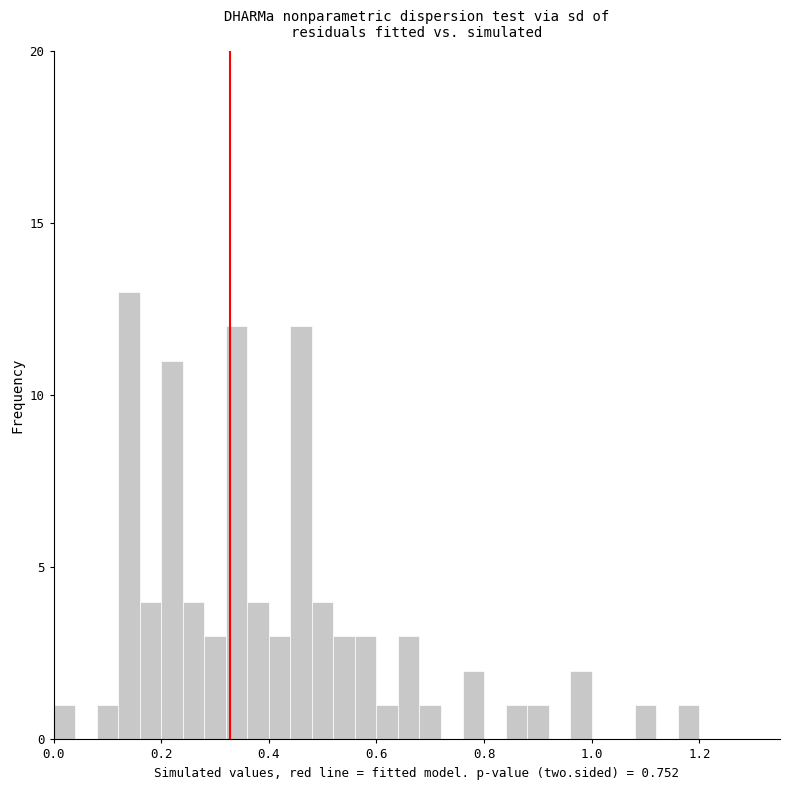

Around what value on the x-axis is the tallest bar? Give the approximate position of its centre, as read against the axis.

0.14